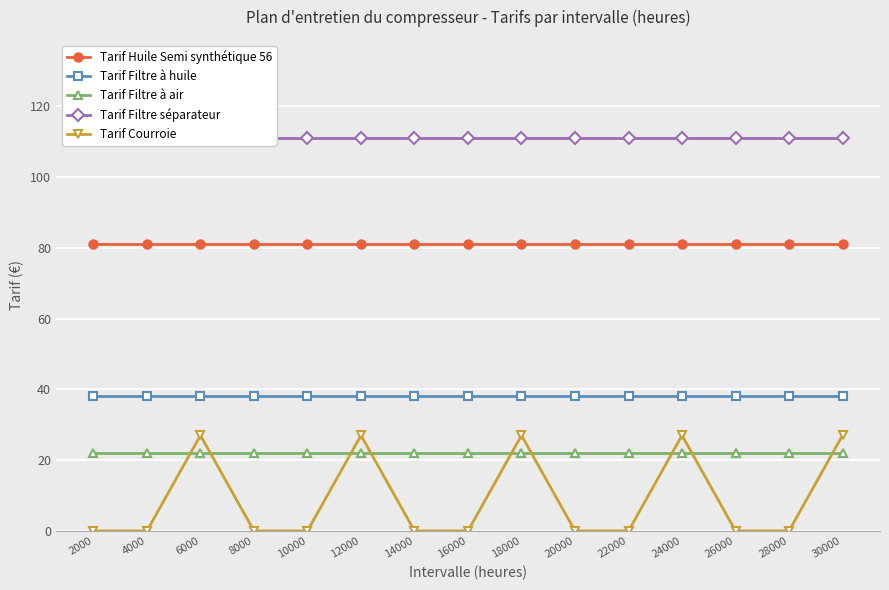

What is the value of the Tarif Filtre à air point at the 15th from the left?

22